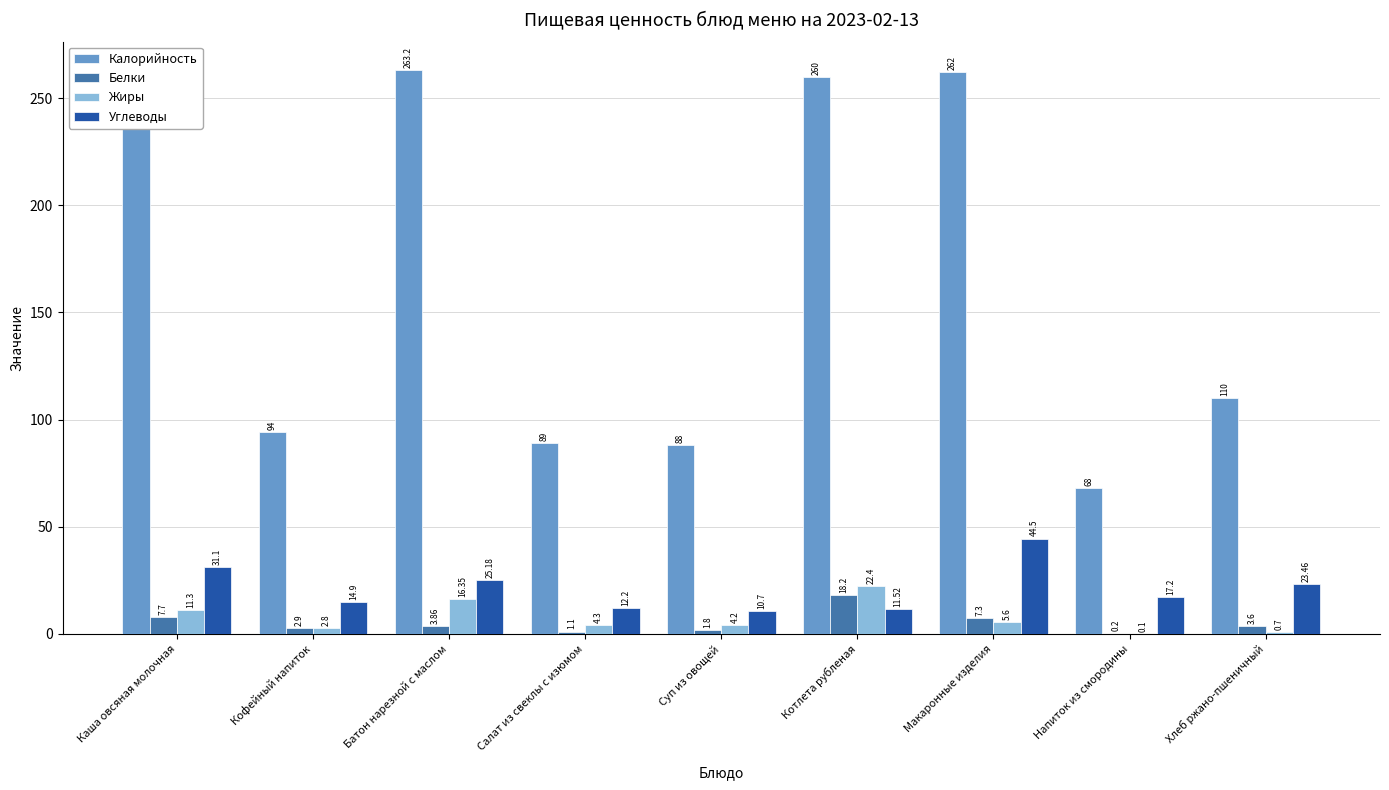

Between Суп из овощей and Макаронные изделия, which series saw the biggest shift?

Калорийность